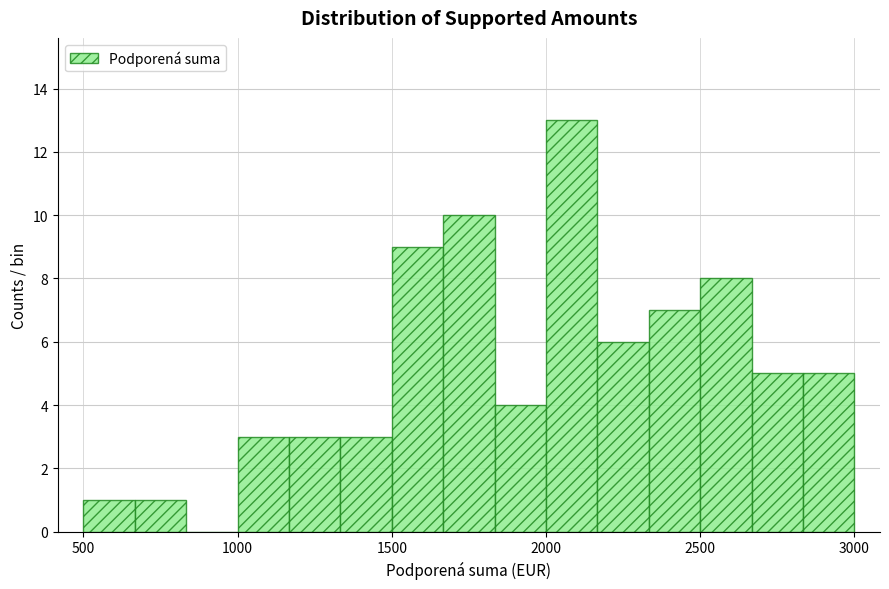

Around what value on the x-axis is the tallest bar? Give the approximate position of its centre, as read against the axis.

2100